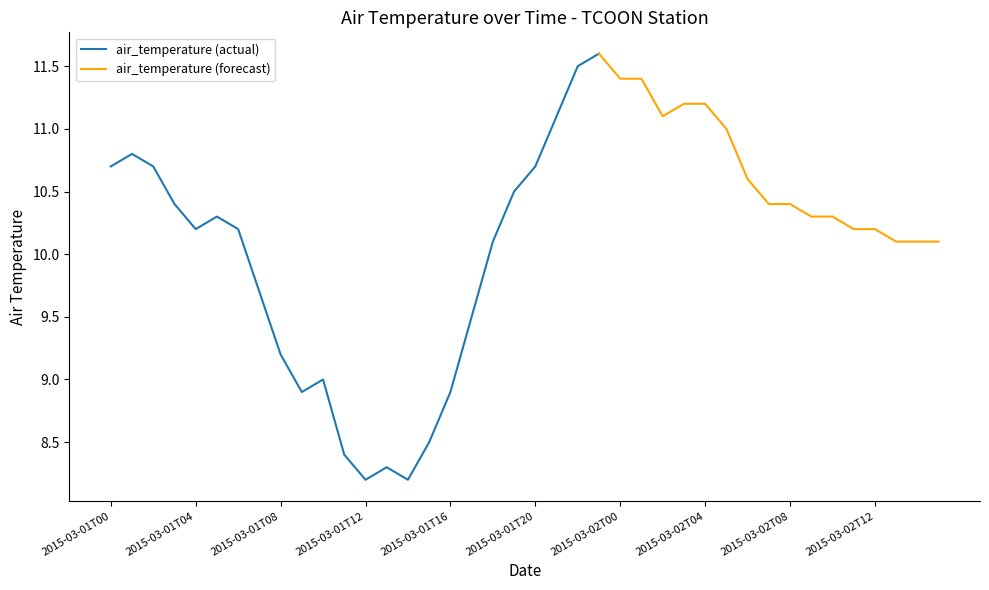

What is the approximate value at 2015-03-02T02?

11.1